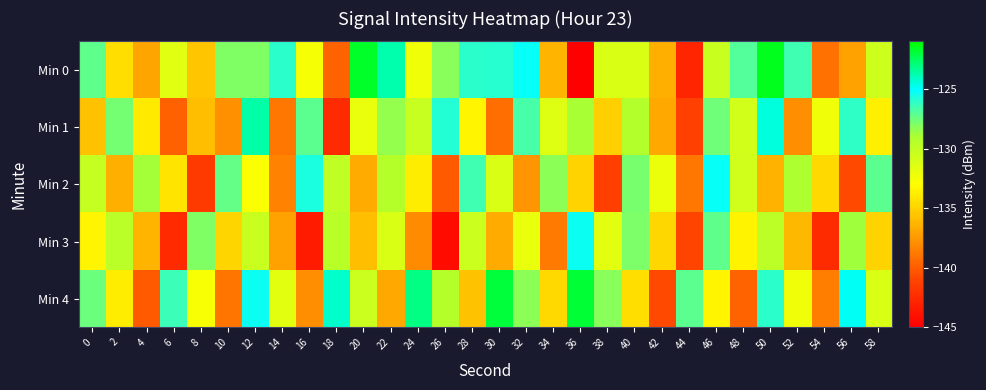

Rank the series at 42 from highest to lowest value.

Min 2, Min 3, Min 0, Min 1, Min 4